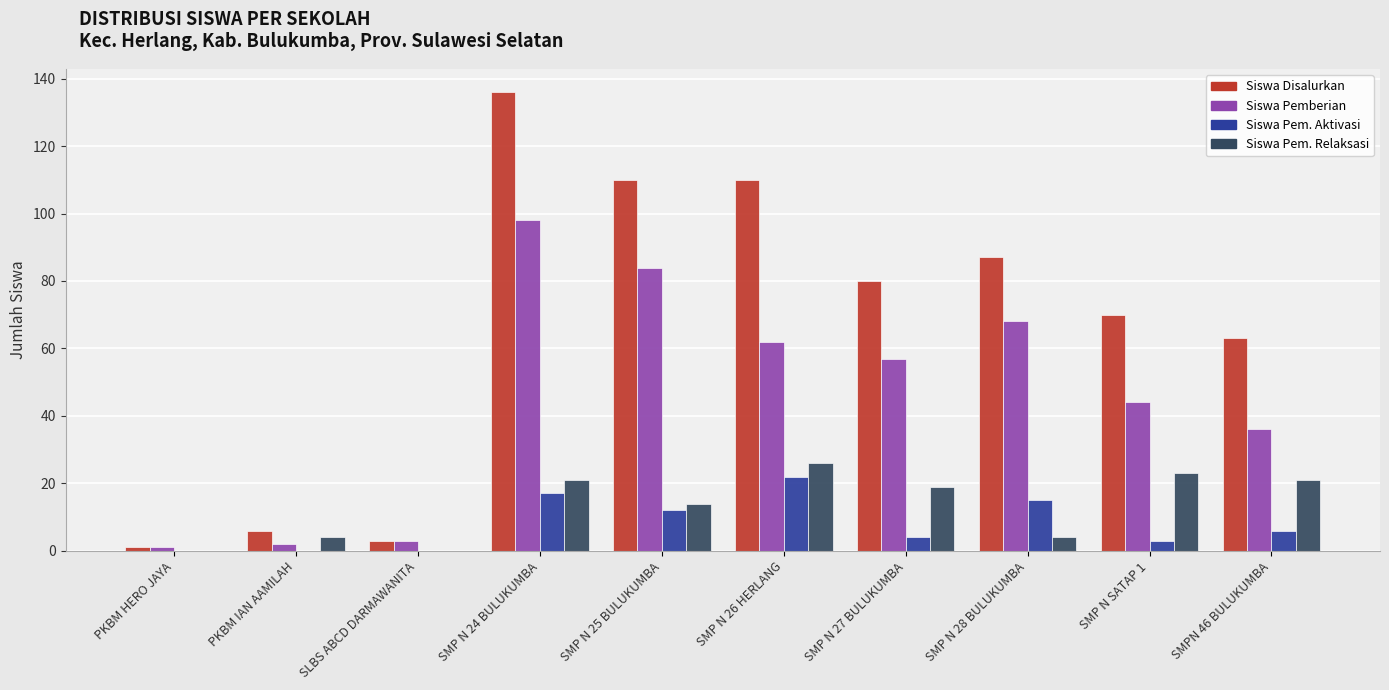

At which label is Siswa Pemberian closest to 49?

SMP N SATAP 1